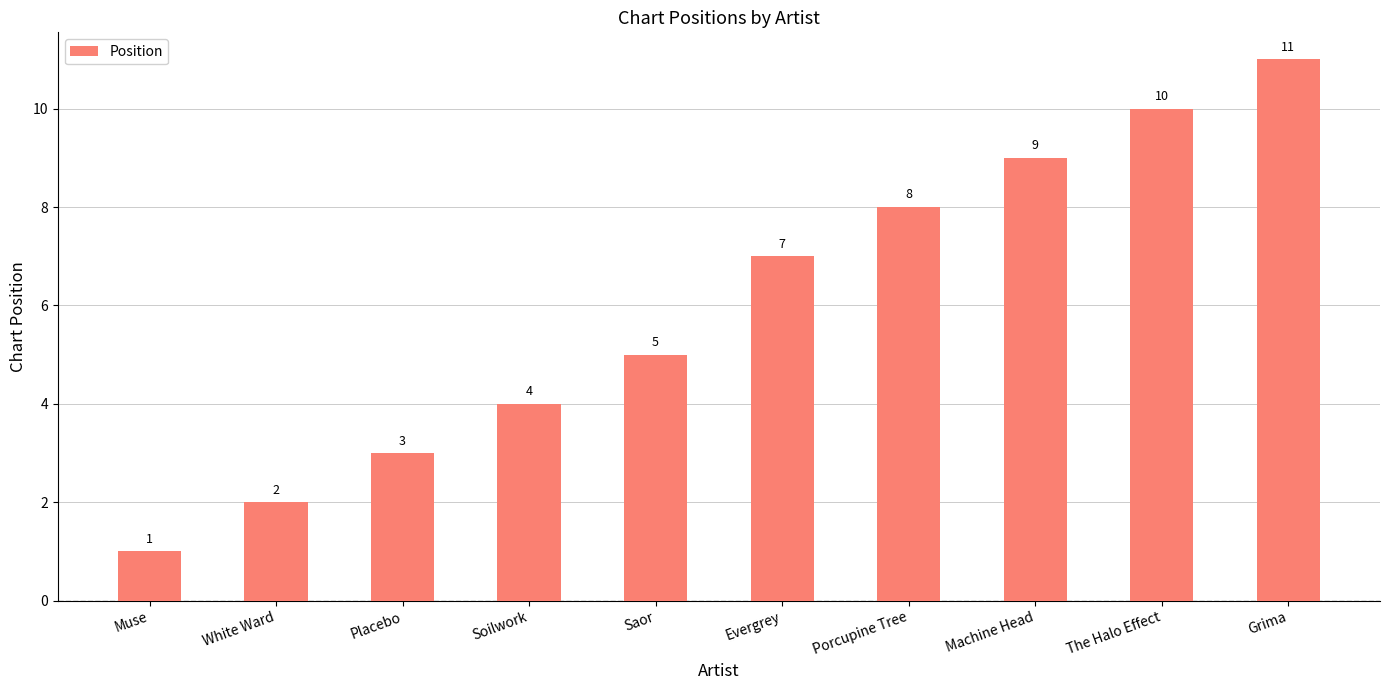

What value does the data have at Porcupine Tree, to the nearest 5?

10